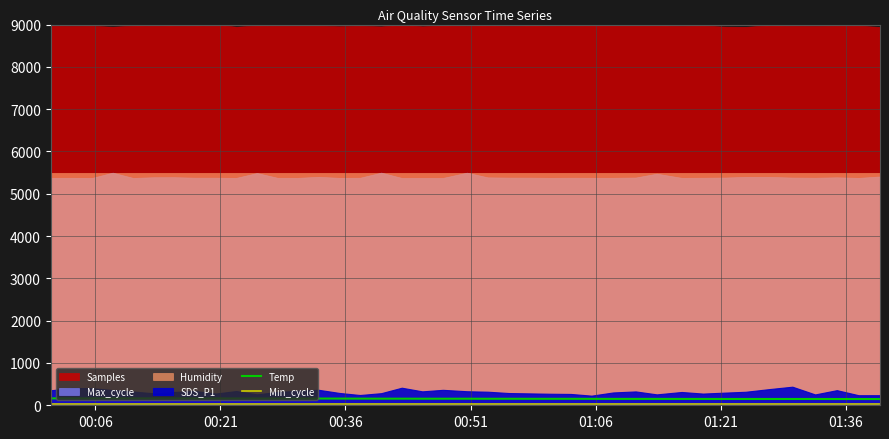

How many data points does each series have?

40